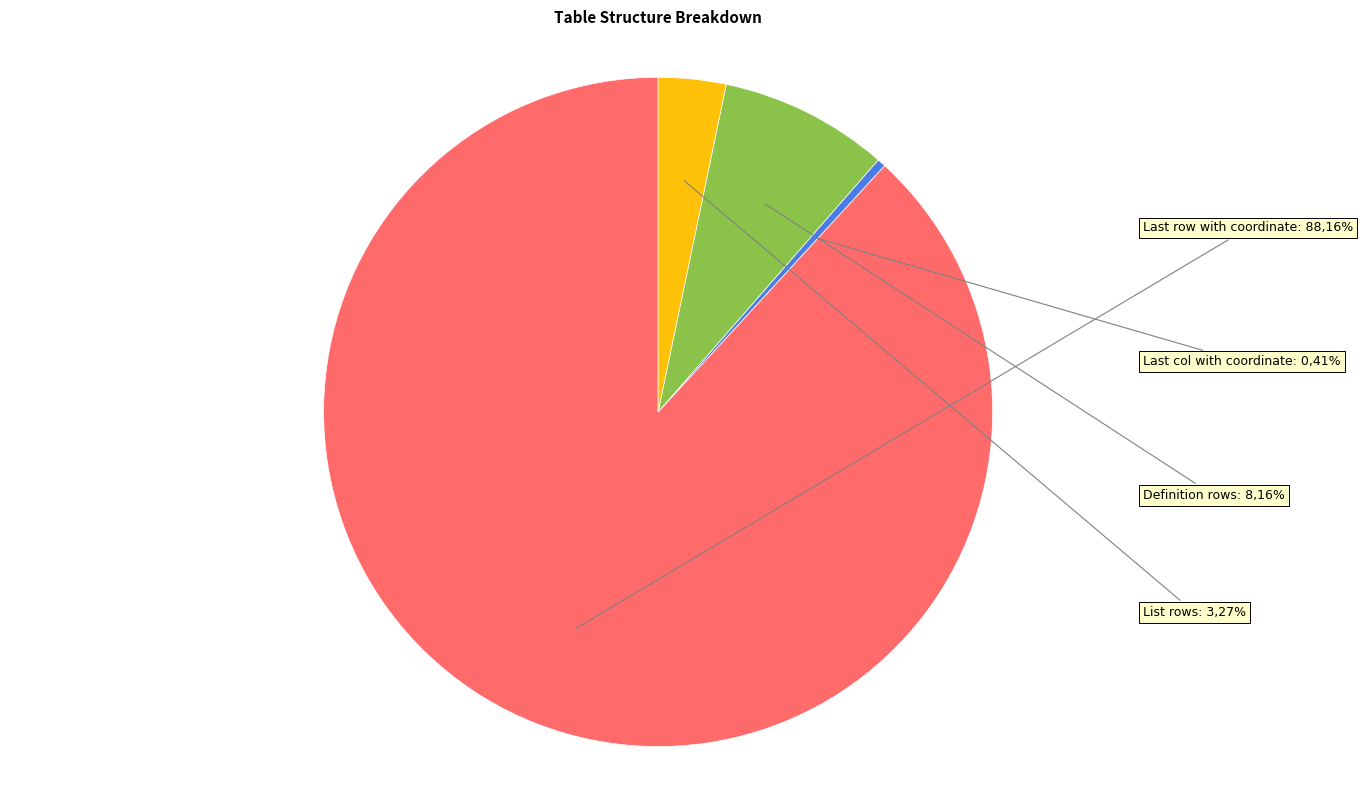

To the nearest percent, what percentage of the pie is List rows?

3%